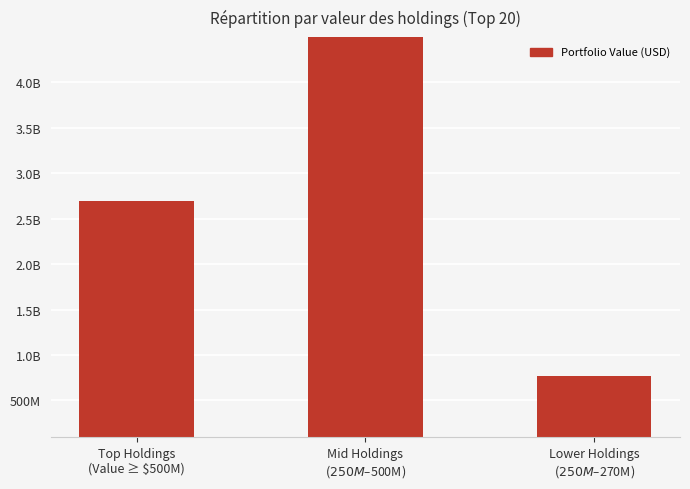

How many series are shown in this chart?

1